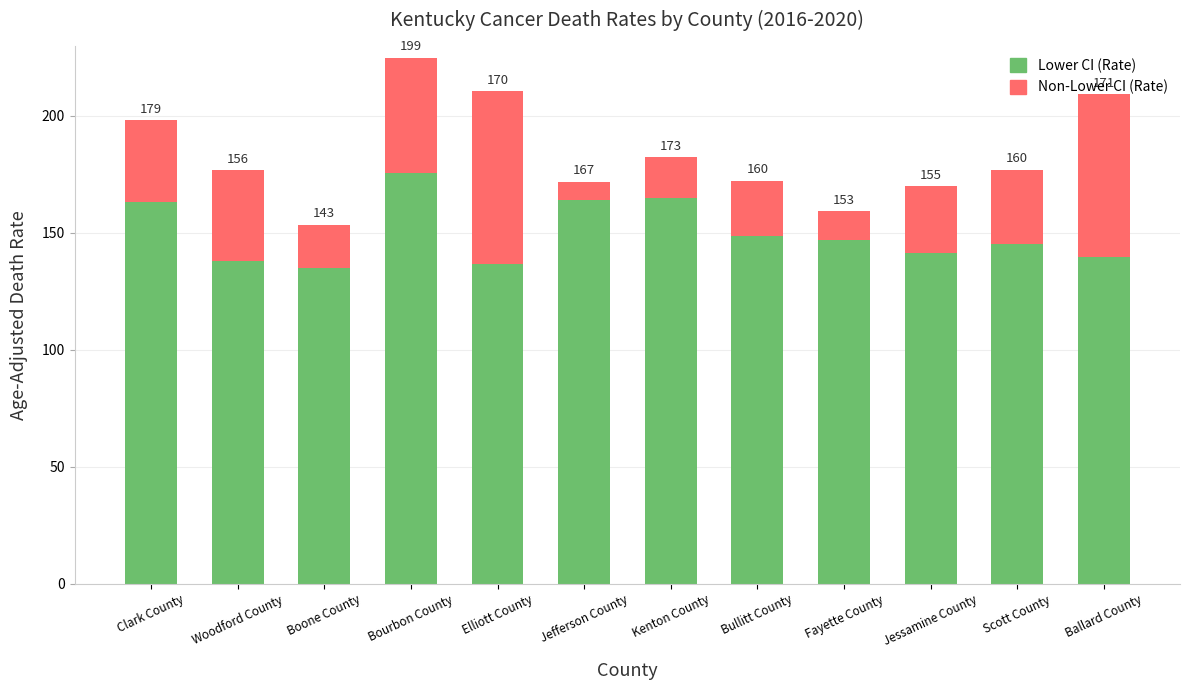

What is the label of the 3rd bar from the right?

Jessamine County